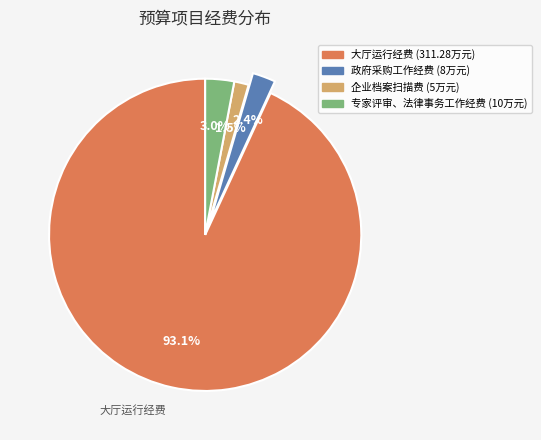

To the nearest percent, what is the difference between the largest and smallest slice percentages?

92%